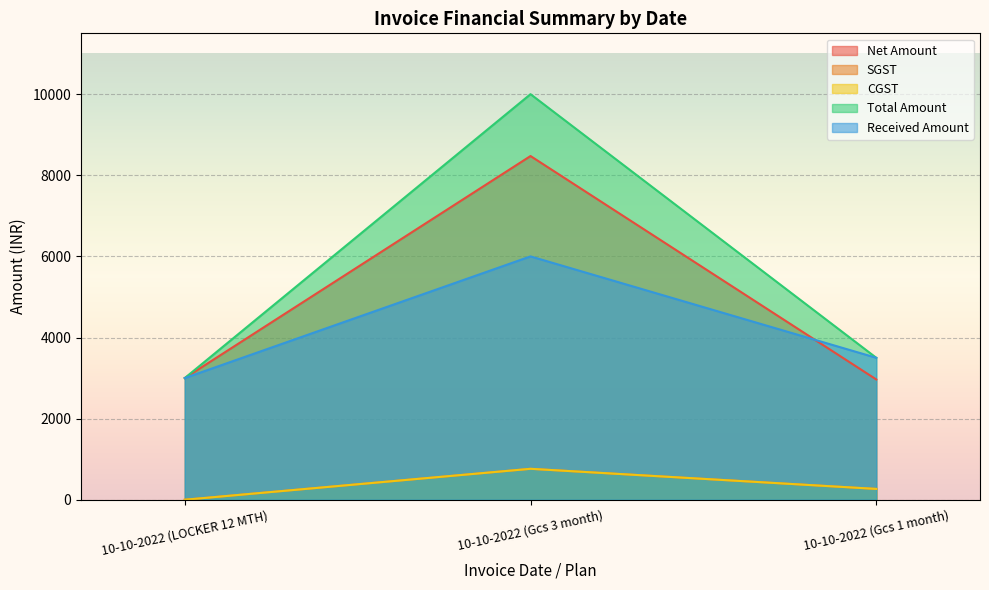

List the labels in order of Total Amount value, smallest first.

10-10-2022 (LOCKER 12 MTH), 10-10-2022 (Gcs 1 month), 10-10-2022 (Gcs 3 month)